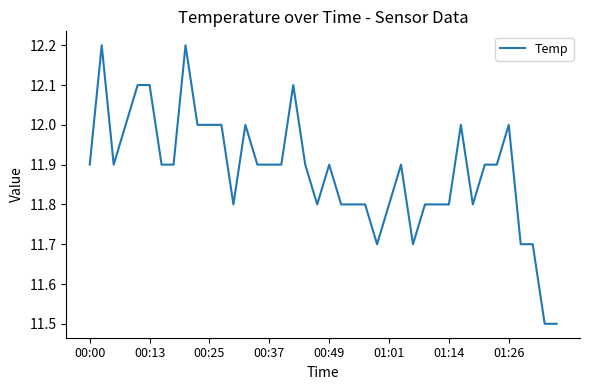

What is the minimum value shown in the chart?

11.5